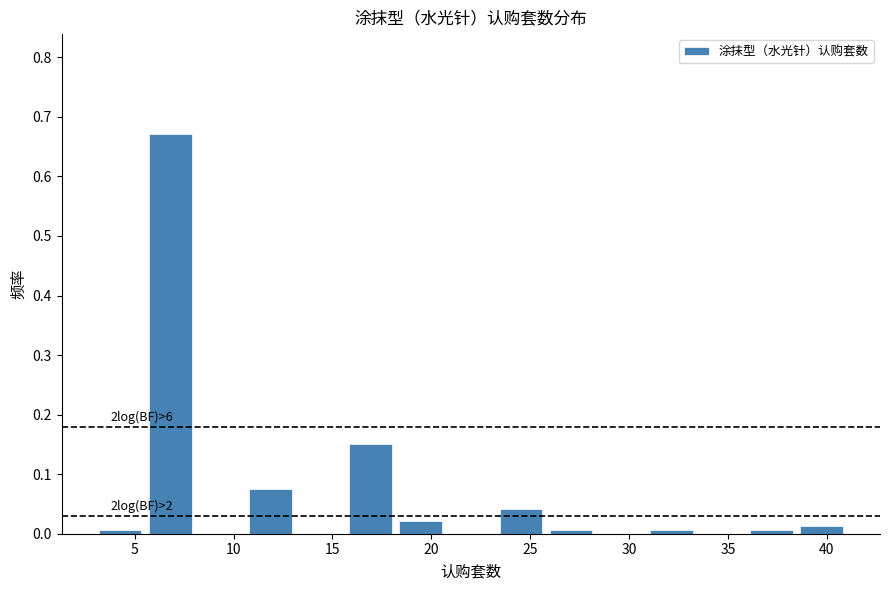

Over which range of the x-axis is the bar tallest?

5.5 to 8.0